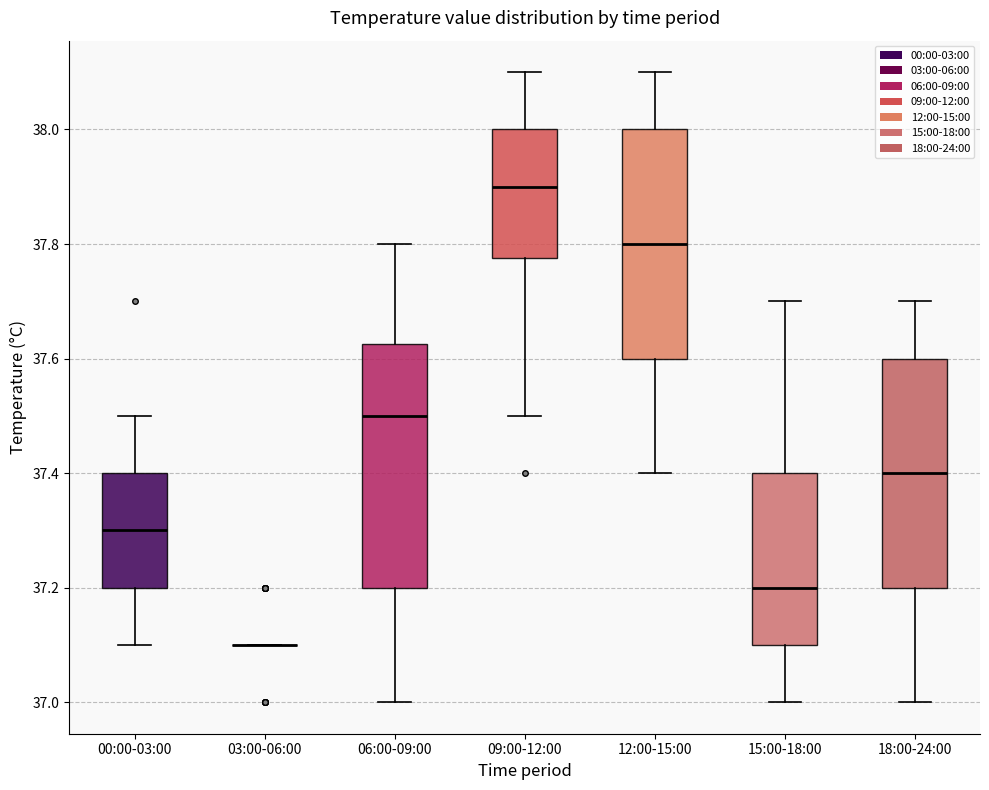

Reading left to right, transcribe this box plot: for each box, give where its median line is, the range the box spans, and where its two whiskers end, as read against the y-axis. The values are not printed on the chart, so give them approximately, as read against the axis.

00:00-03:00: median 37.30, box 37.20 to 37.40, whiskers 37.10 to 37.50
03:00-06:00: box collapsed to a line at 37.10, whiskers 37.10 to 37.10
06:00-09:00: median 37.50, box 37.20 to 37.62, whiskers 37.00 to 37.80
09:00-12:00: median 37.90, box 37.78 to 38.00, whiskers 37.50 to 38.10
12:00-15:00: median 37.80, box 37.60 to 38.00, whiskers 37.40 to 38.10
15:00-18:00: median 37.20, box 37.10 to 37.40, whiskers 37.00 to 37.70
18:00-24:00: median 37.40, box 37.20 to 37.60, whiskers 37.00 to 37.70